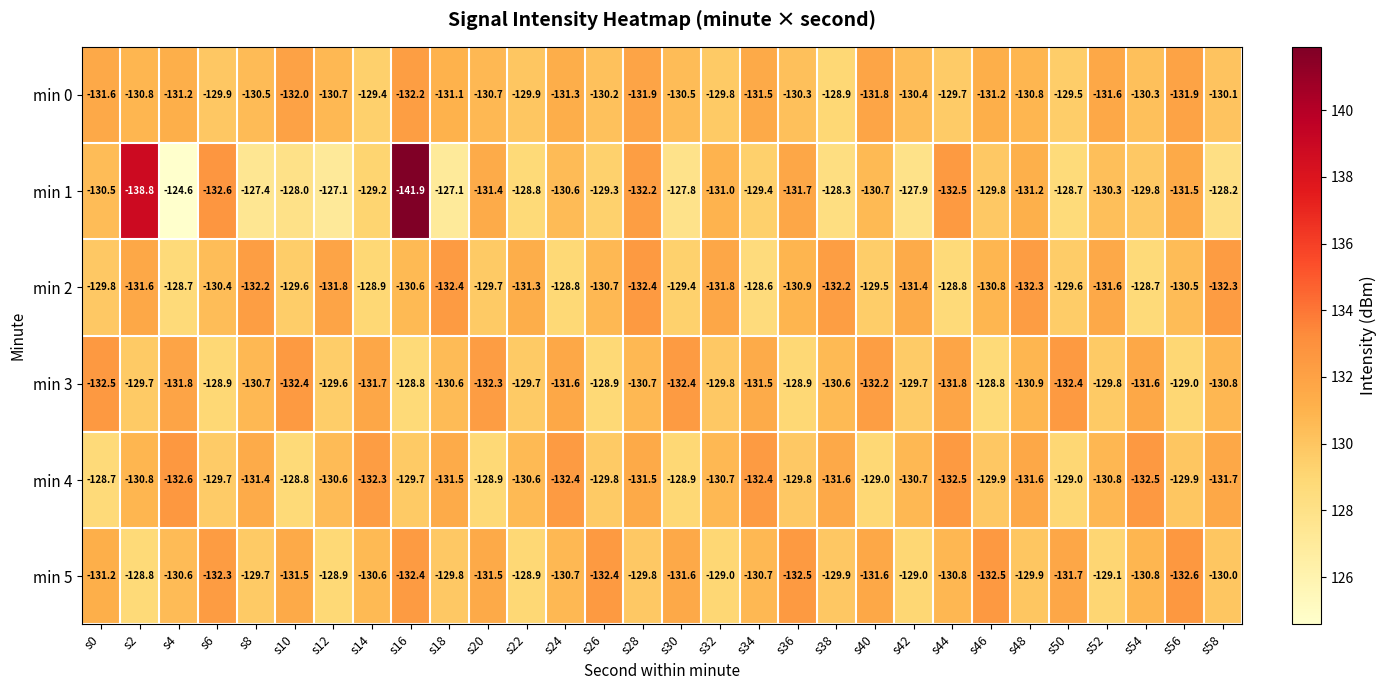

Rank the series at s48 from highest to lowest value.

min 5, min 0, min 3, min 1, min 4, min 2